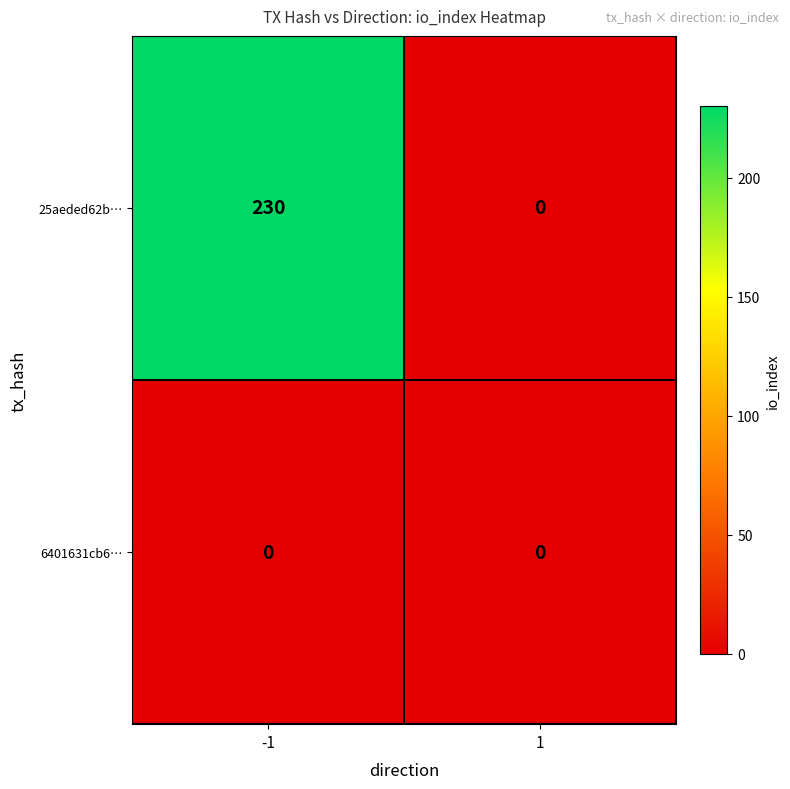

What is the sum of all 25aeded62b… values?

230